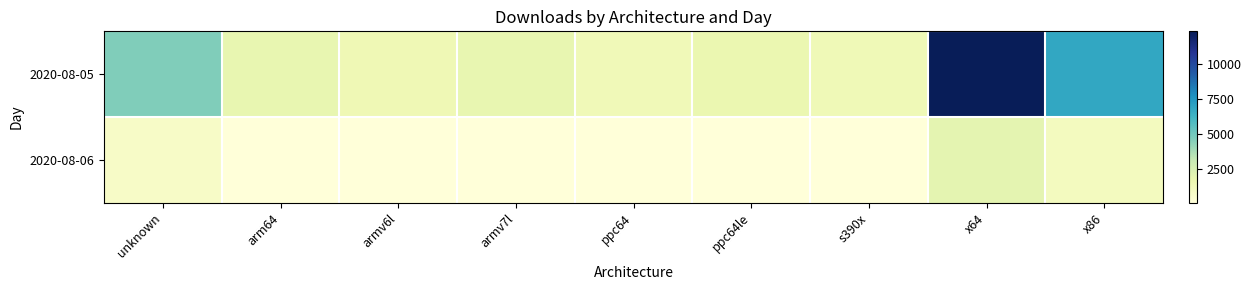

Reading right to left, what are all the values shown in this chart?

2020-08-05: x86=6808	x64=12374	s390x=1369	ppc64le=1667	ppc64=1334	armv7l=1806	armv6l=1424	arm64=1806	unknown=4616
2020-08-06: x86=1006	x64=1924	s390x=35	ppc64le=50	ppc64=50	armv7l=58	armv6l=50	arm64=66	unknown=747